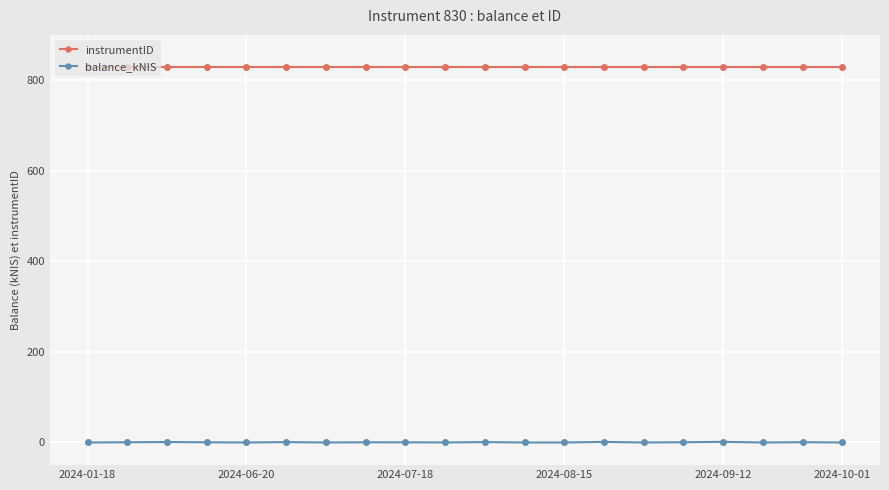

True or false: balance_kNIS and instrumentID intersect in this chart.

False